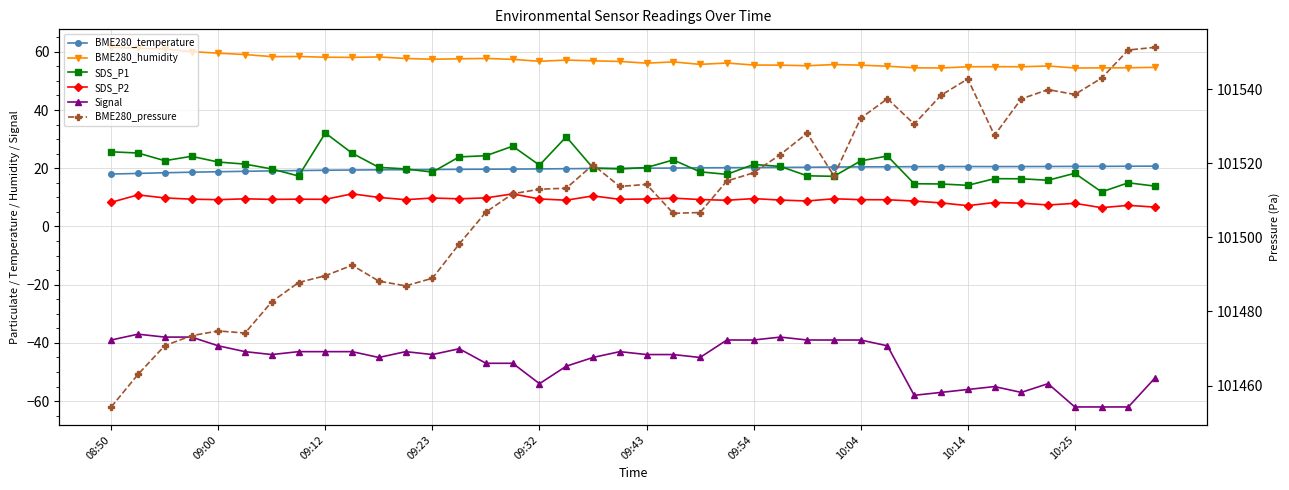

Does the chart have visible grid lines?

Yes